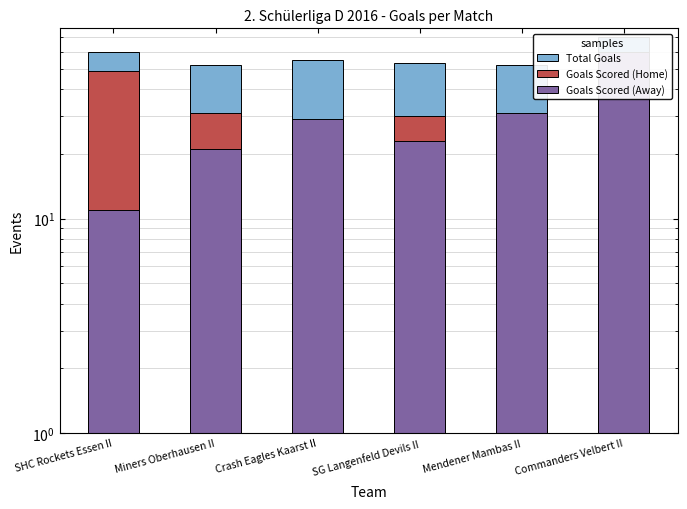

What is the approximate value of Total Goals at Crash Eagles Kaarst II, to the nearest 10?

60